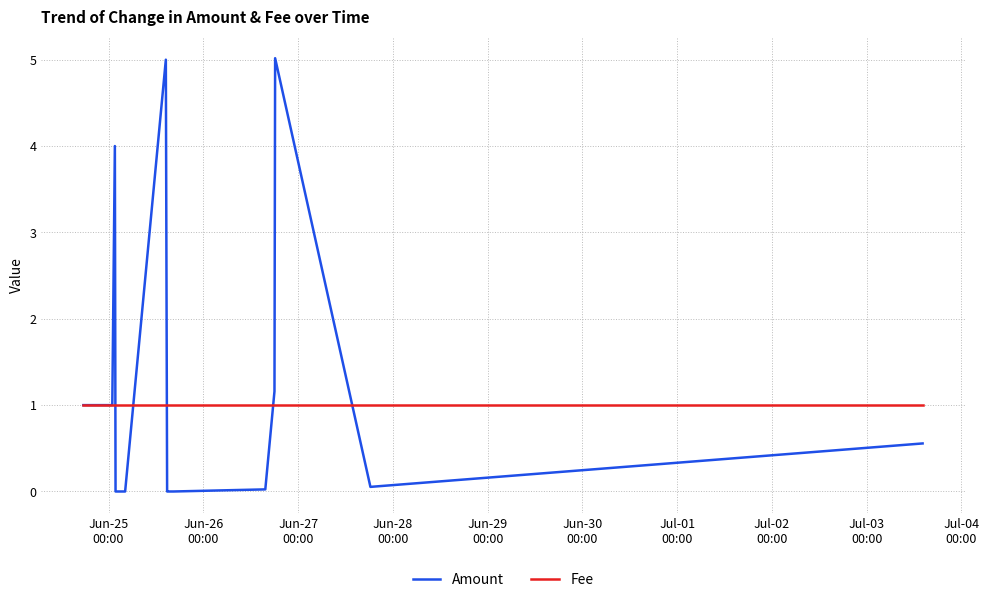

Rank the series by their maximum value, from highest to lowest.

Amount, Fee